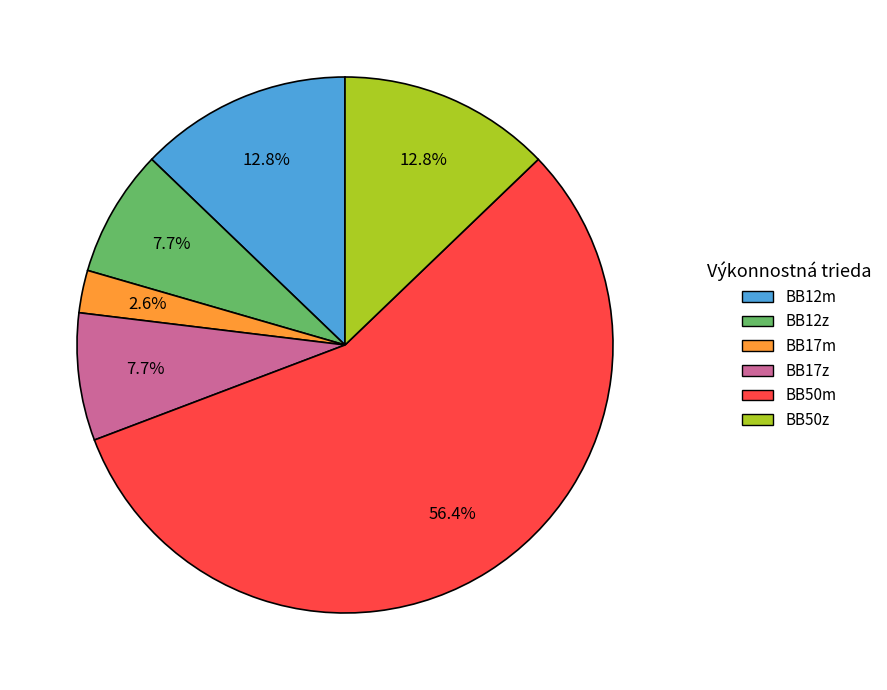

To the nearest percent, what is the difference between the largest and smallest slice percentages?

54%